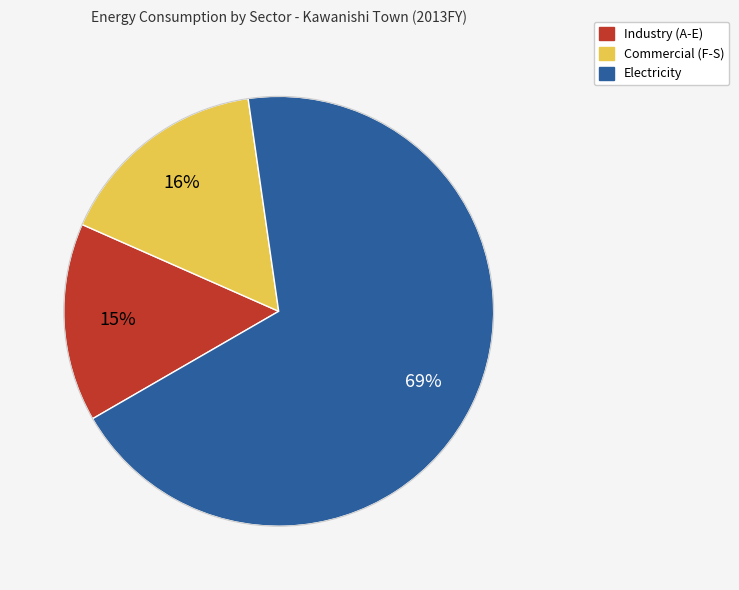

Does any single category account for the majority?

Yes